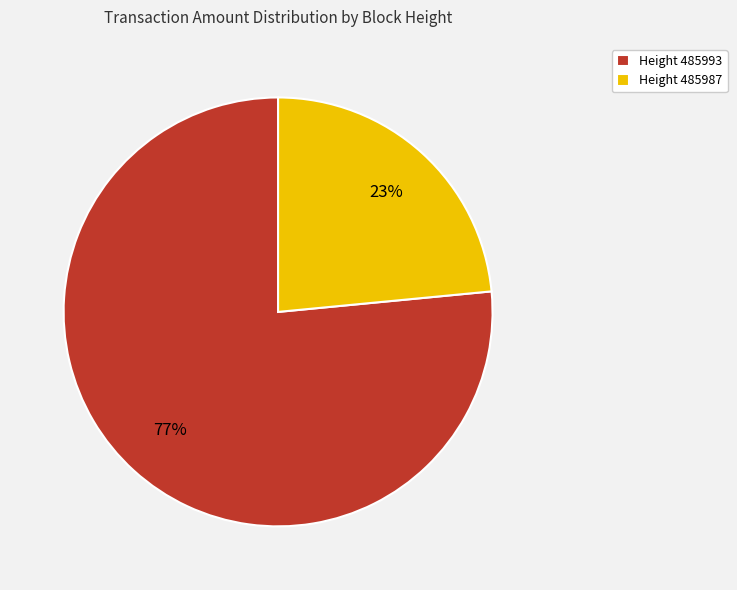

Is it true that Height 485993 is 77% of the pie?

True